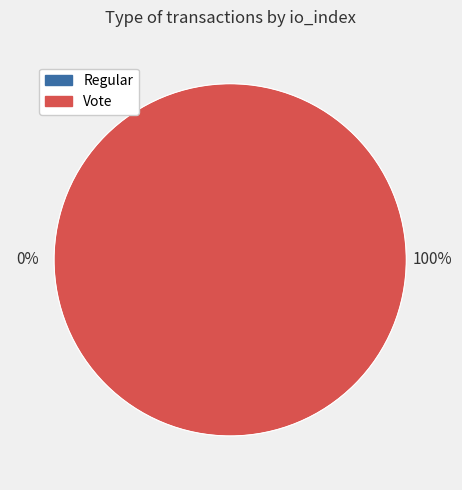

How many segments does this pie chart have?

2